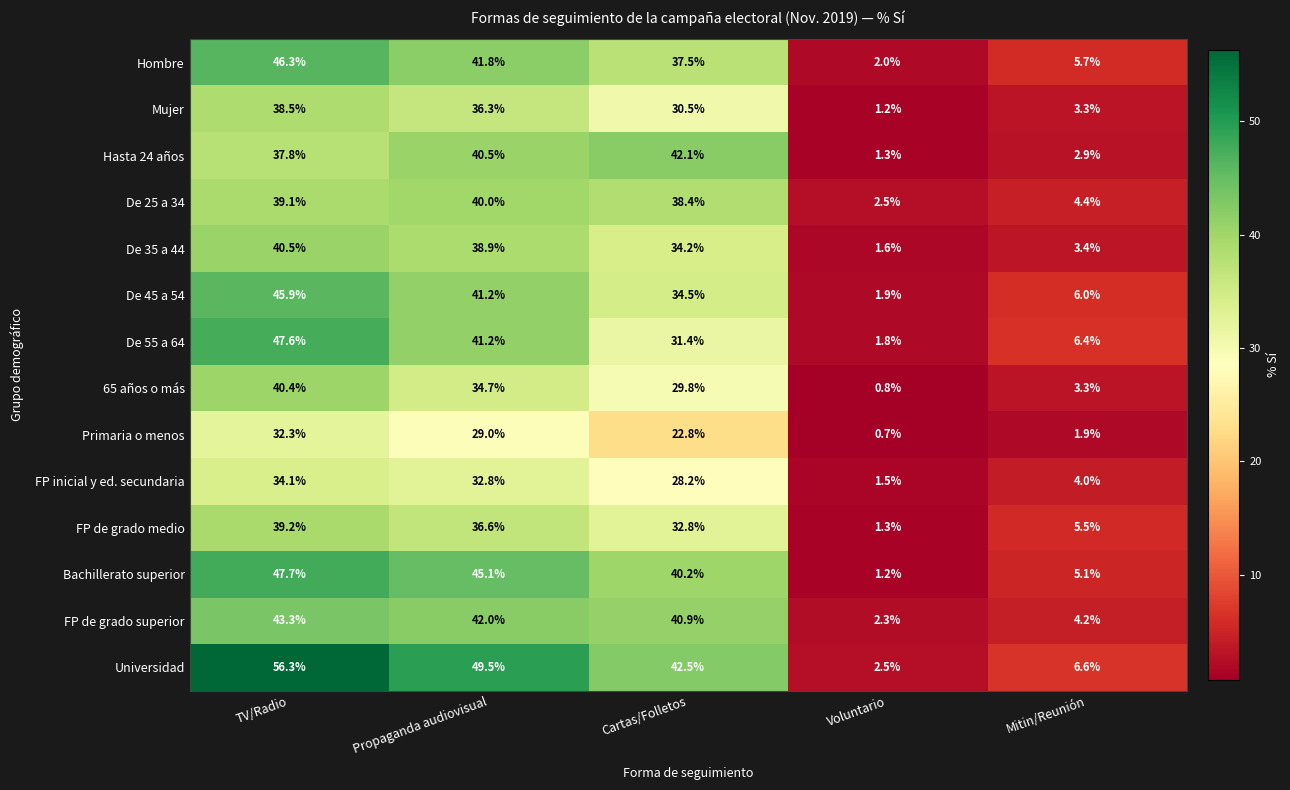

Which series has the largest range (max minus min)?

Universidad